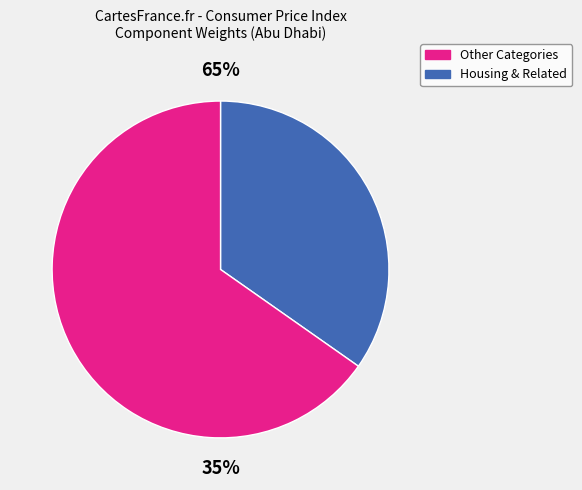

Does Health represent more than half of the total?

No